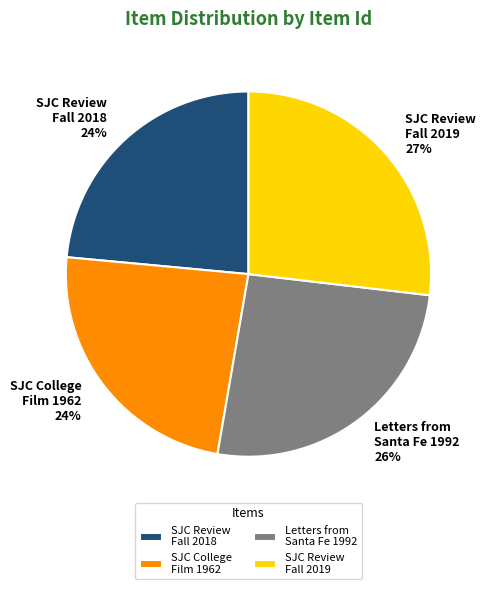

Does Letters from Santa Fe 1992 account for over 50% of the chart?

No